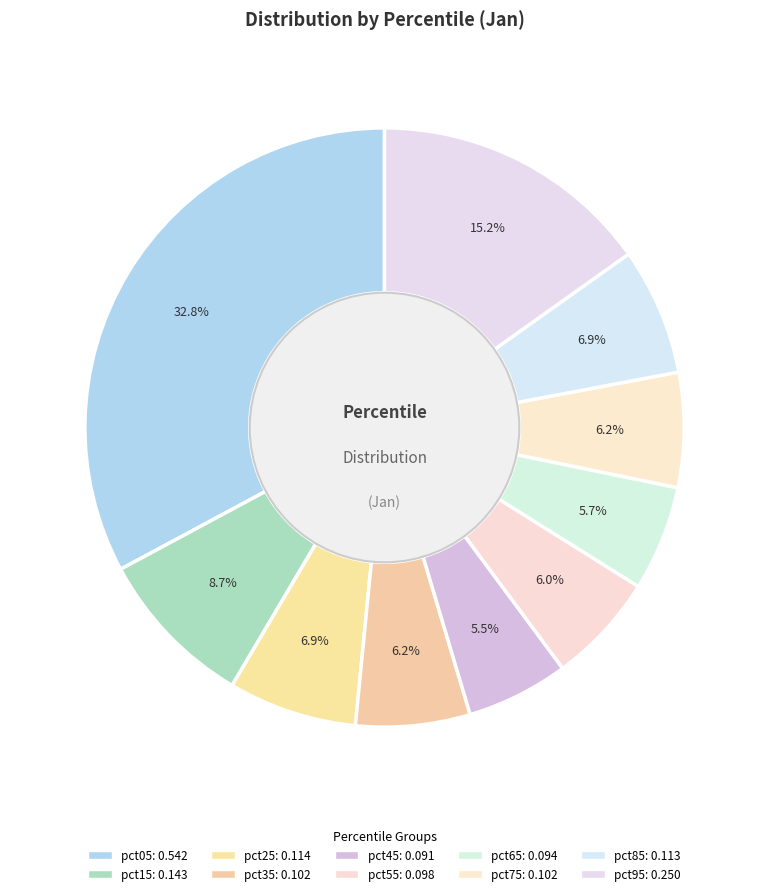

To the nearest percent, what is the difference between the largest and smallest slice percentages?

27%